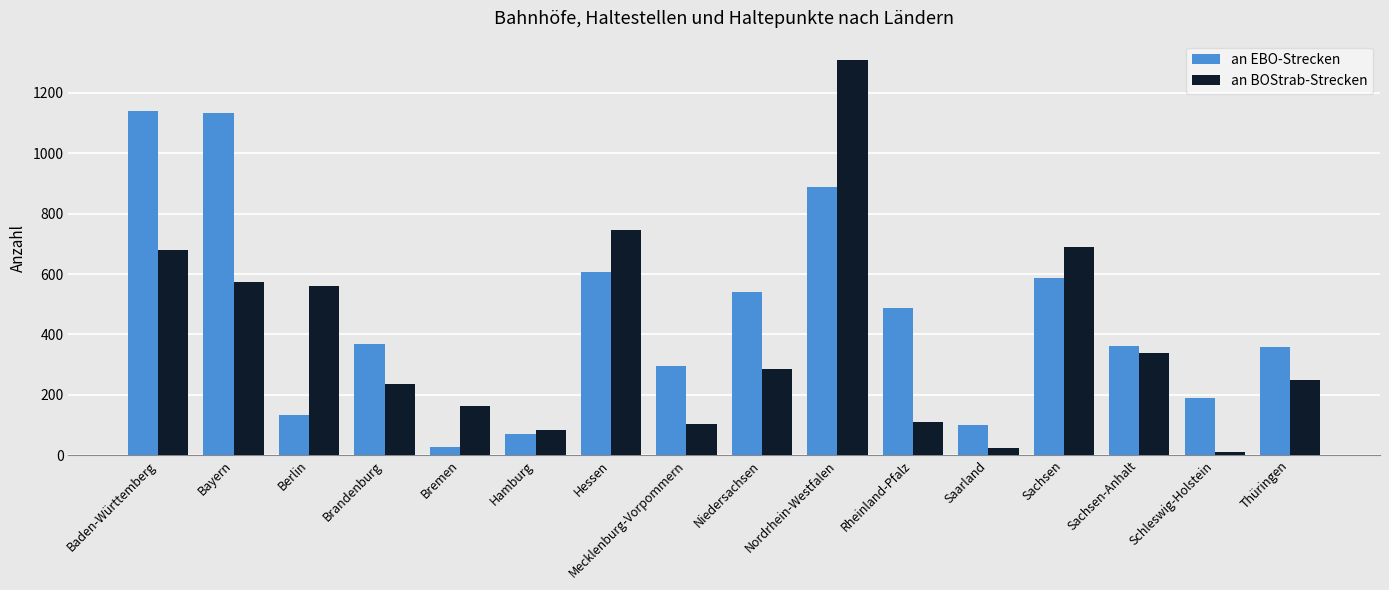

How many bars are there in each group?

2